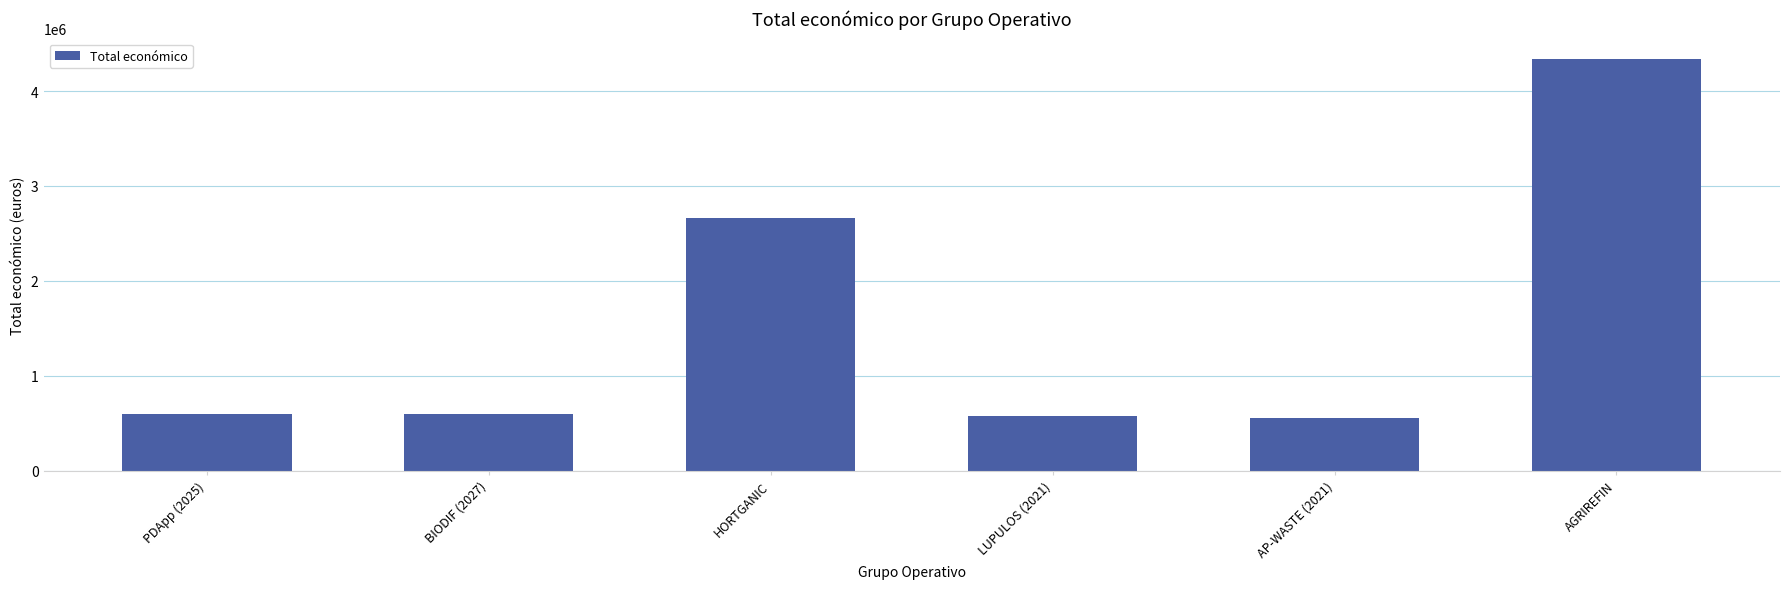

What position from the right is AP-WASTE (2021)?

2